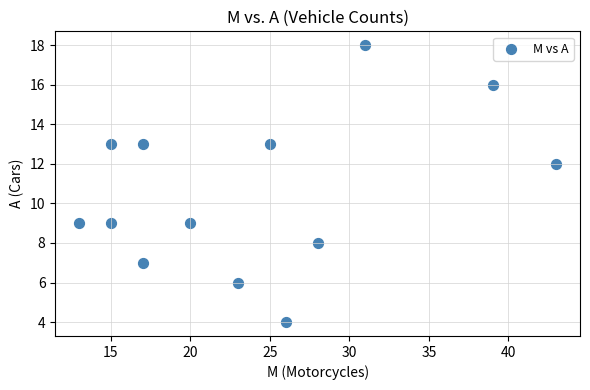

What Y value in the scatter plot is closest to 11?

12